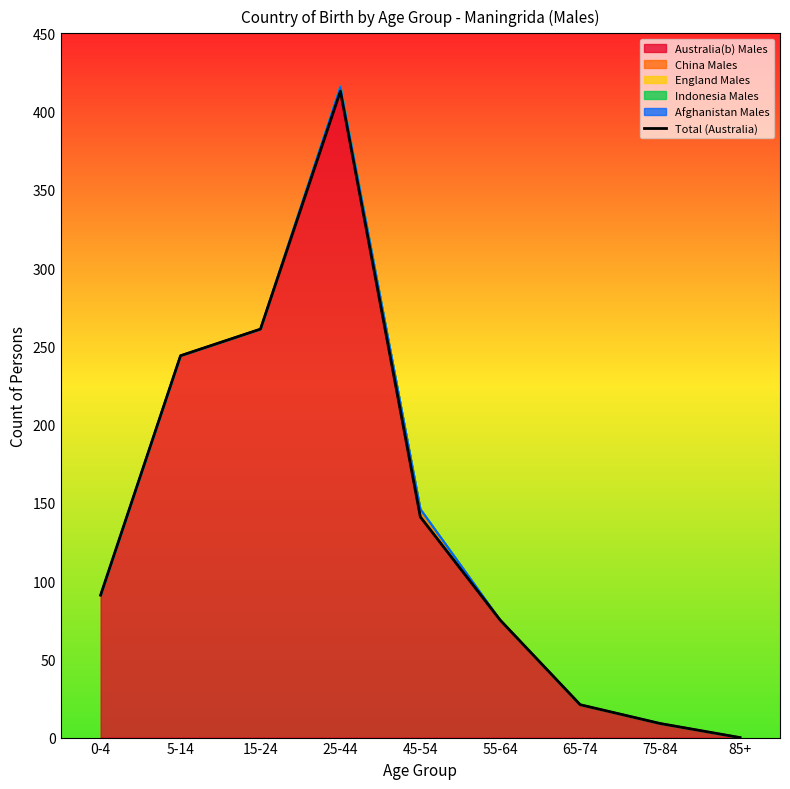

True or false: the data has more than 0 interior local peaks.

True